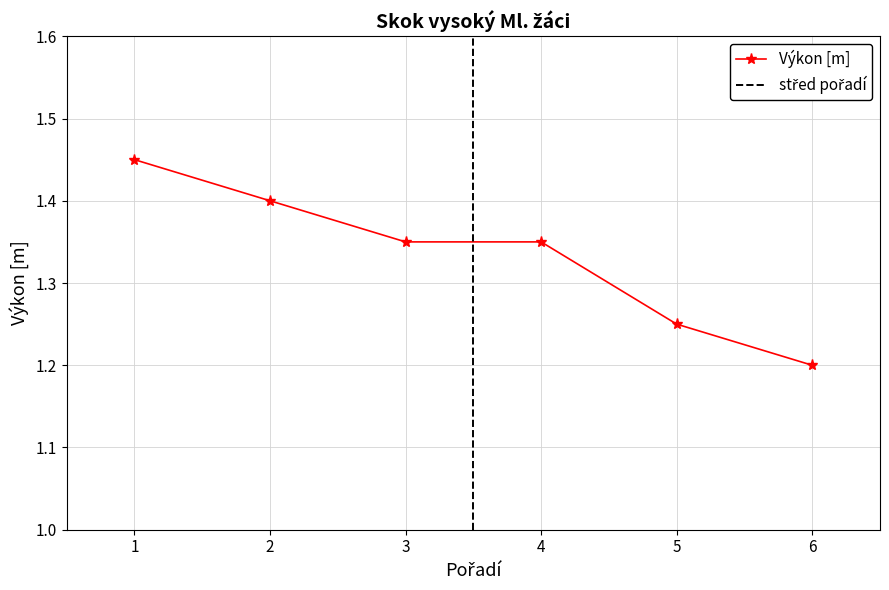

Is it true that Výkon [m] equals 1.9 at 2?

False